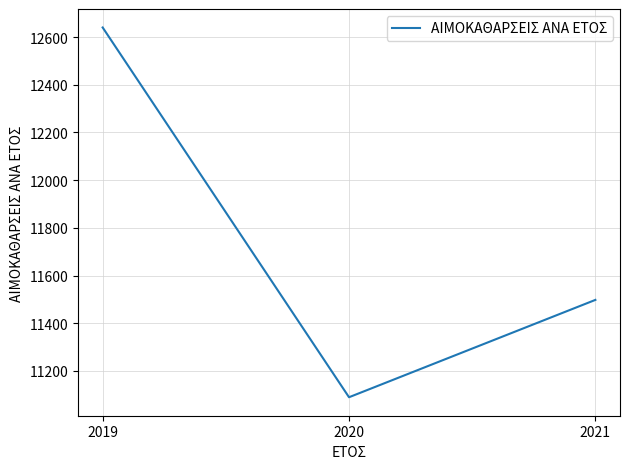

The value at 2019 is 12640. True or false?

True